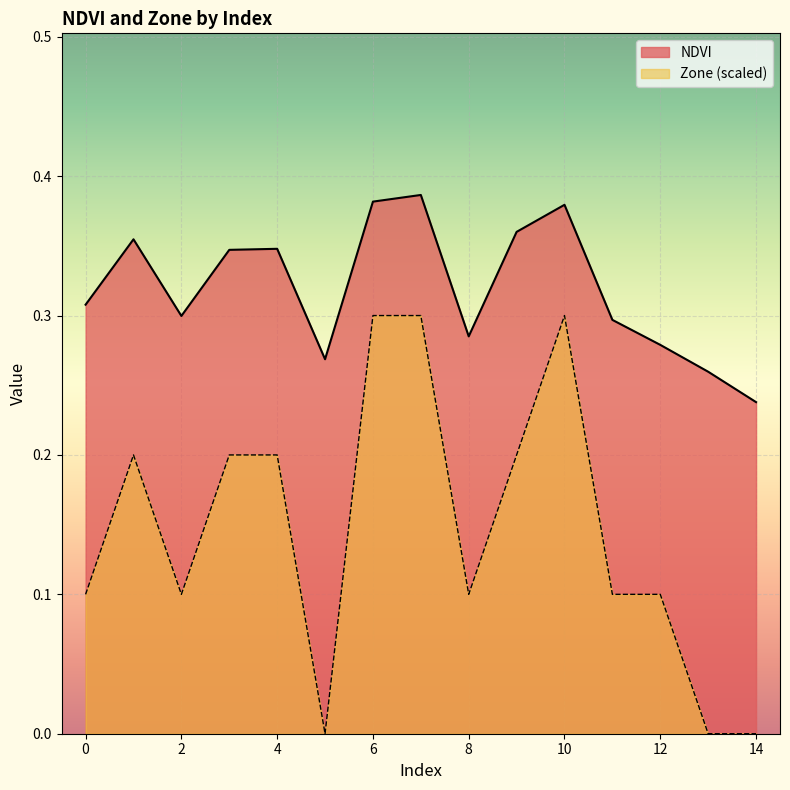

The Zone (scaled) series shows 0.3 at 10. True or false?

True